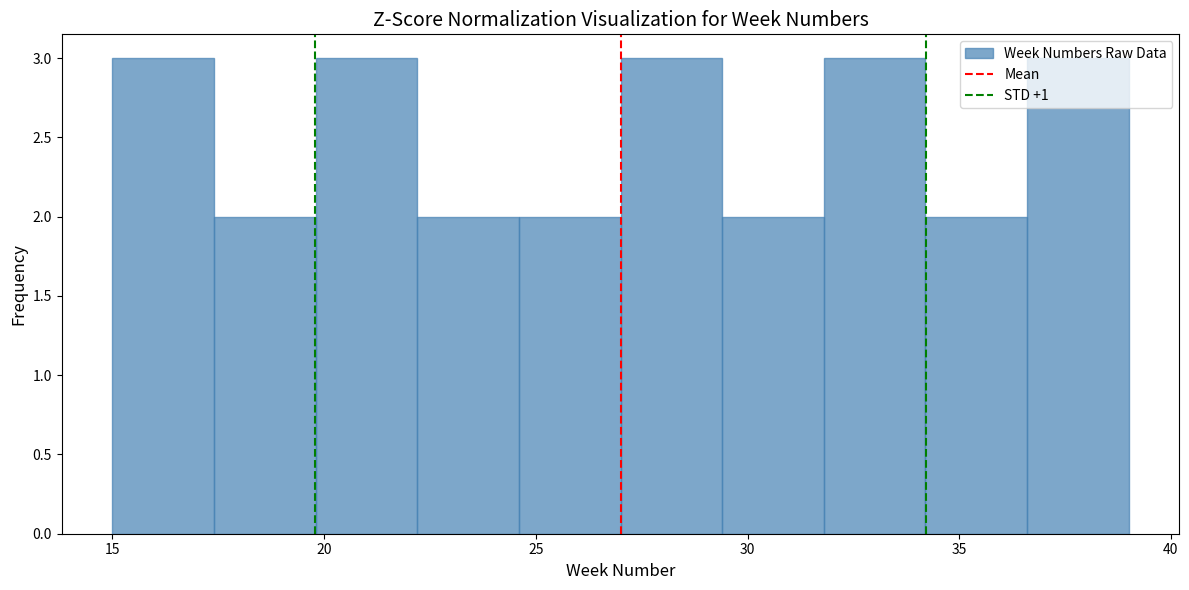

Reading left to right, transcribe this chart: for each bar, give the range it covers on the x-axis and its height. Neither the bar edges nor the heights are printed on the chart, so give them approximately, as read against the axes.

15.0 to 17.4: 3
17.4 to 19.8: 2
19.8 to 22.2: 3
22.2 to 24.6: 2
24.6 to 27.0: 2
27.0 to 29.4: 3
29.4 to 31.8: 2
31.8 to 34.2: 3
34.2 to 36.6: 2
36.6 to 39.0: 3